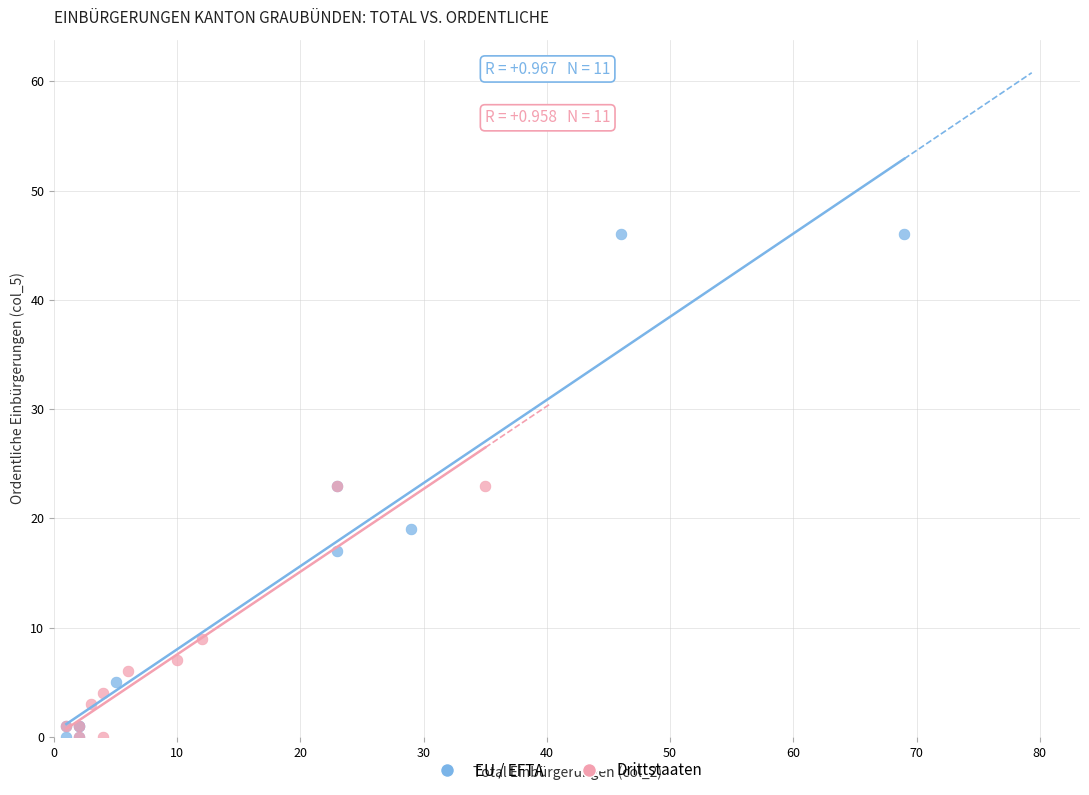

Which series reaches the maximum Y coordinate?

EU / EFTA